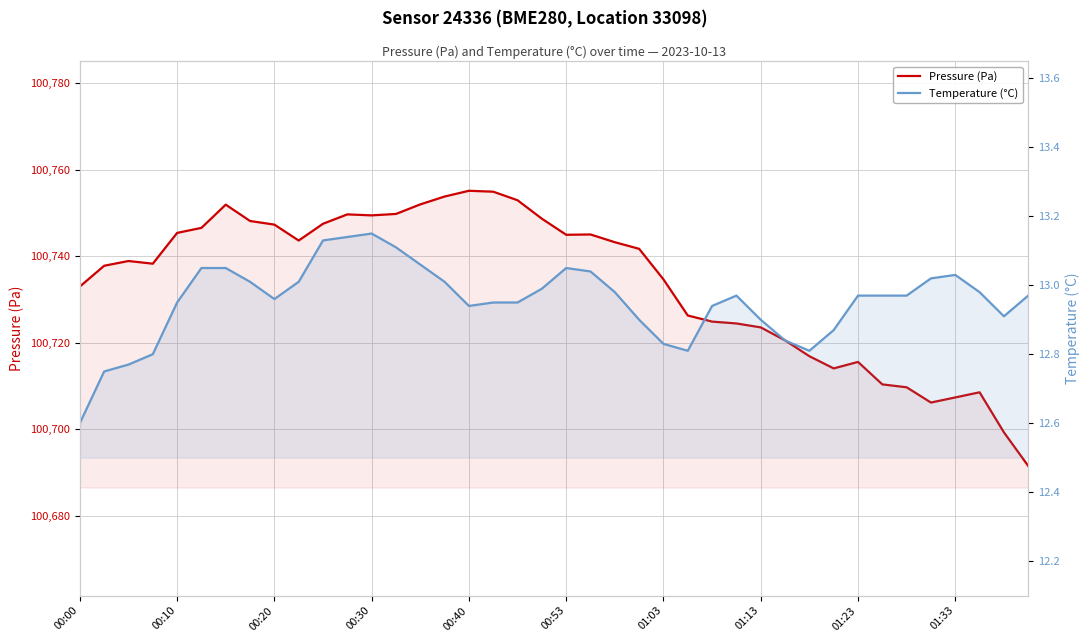

What are all the series names shown in the legend?

Pressure (Pa), Temperature (°C)